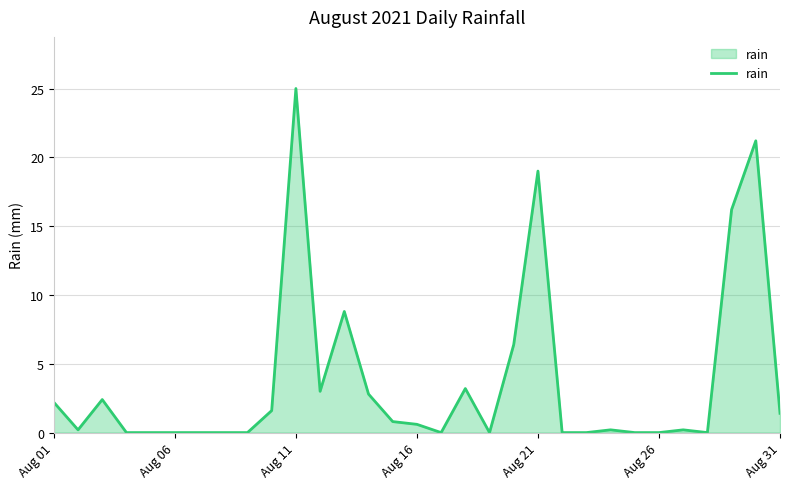

What is the difference between the maximum and minimum values?

25.0